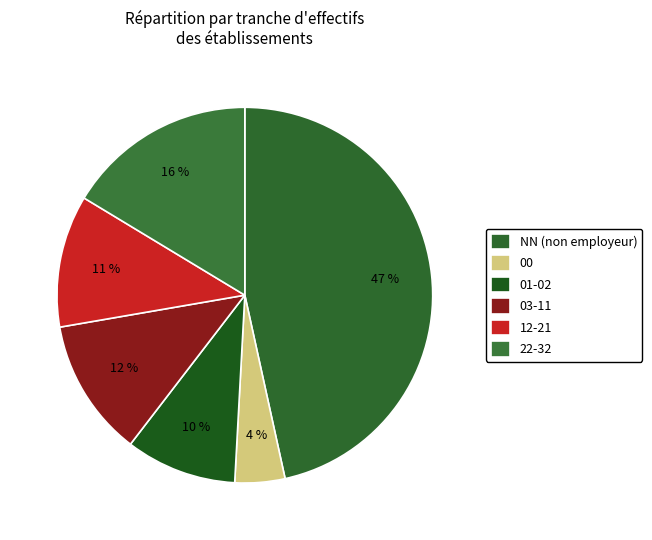

How many slices are in this pie chart?

6